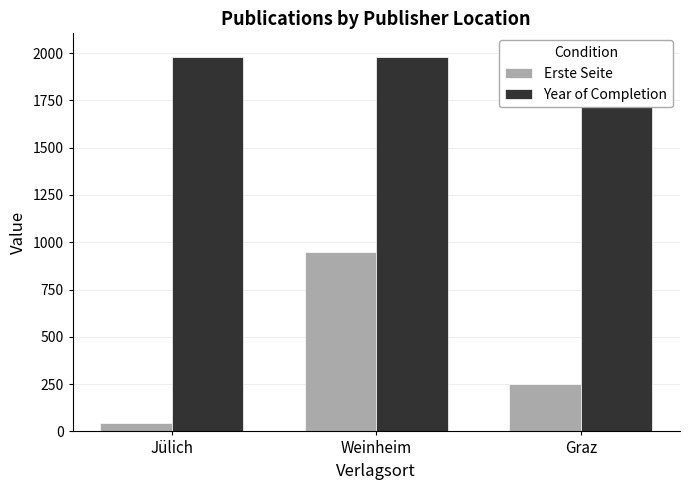

What position from the left is Weinheim?

2